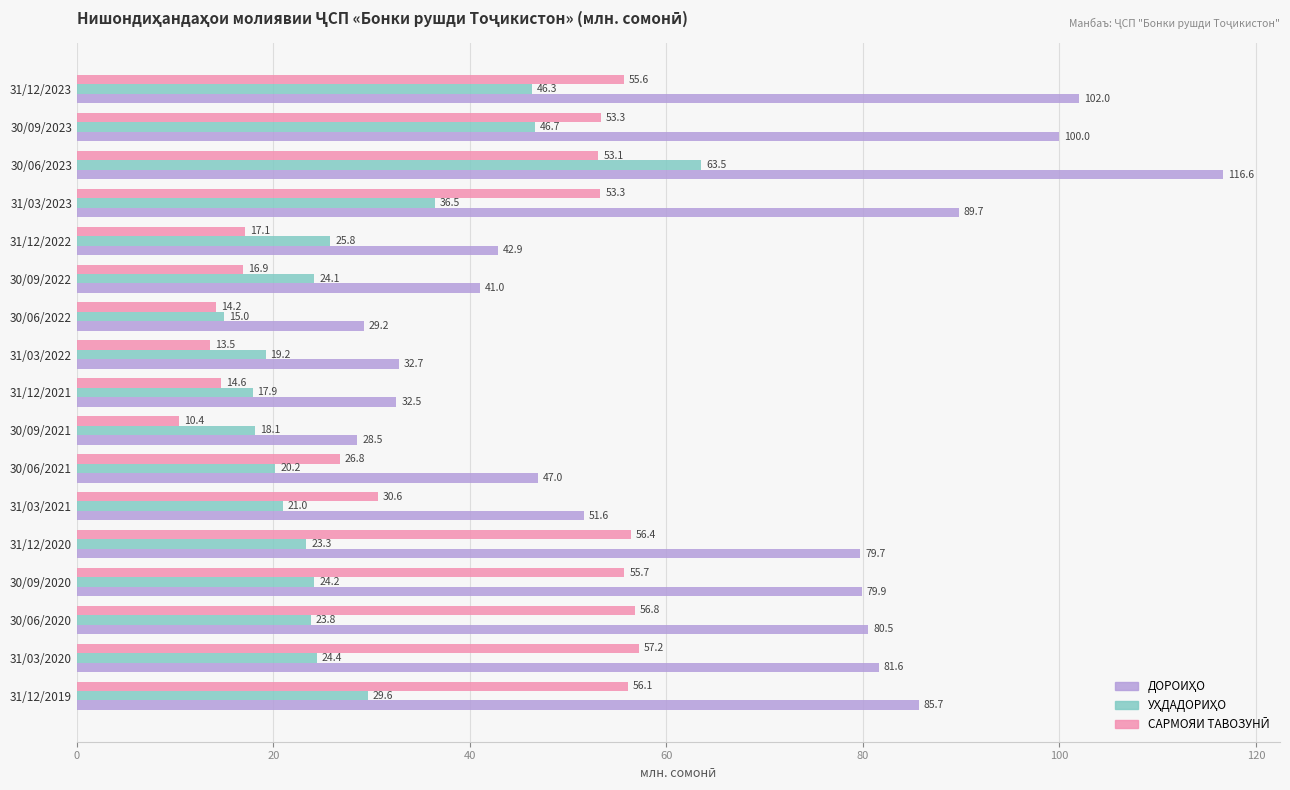

Which category has the highest value across all series?

30/06/2023